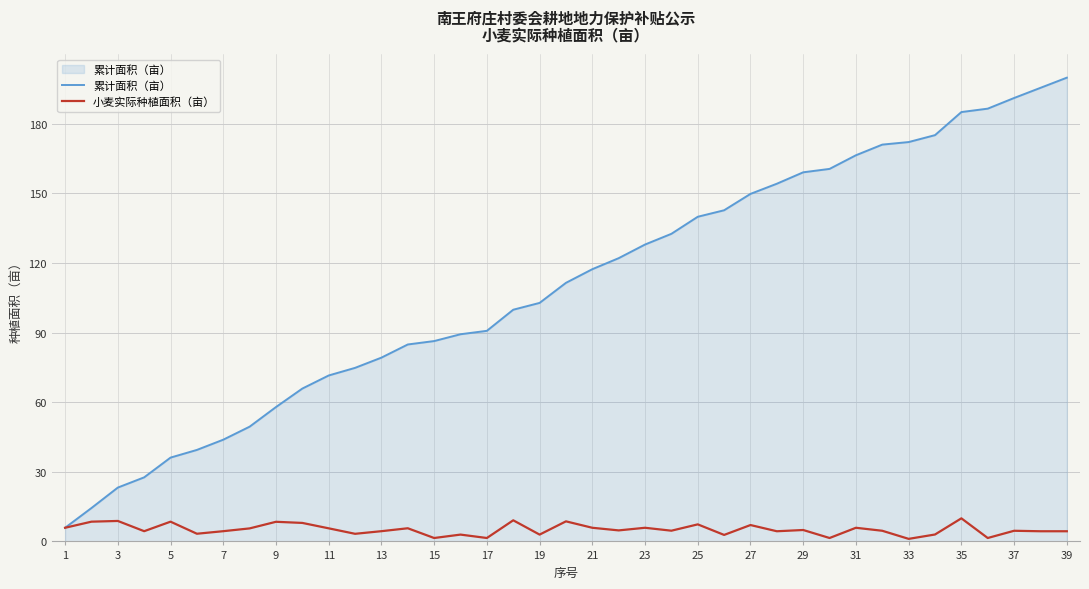

Which series has the widest spread of values?

累计面积（亩）